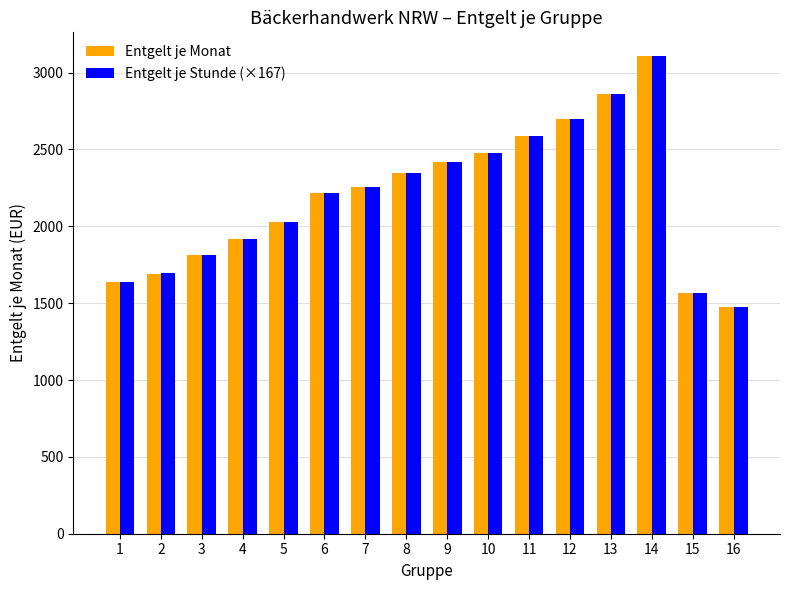

How many values in the Entgelt je Monat series are below 2253?

8